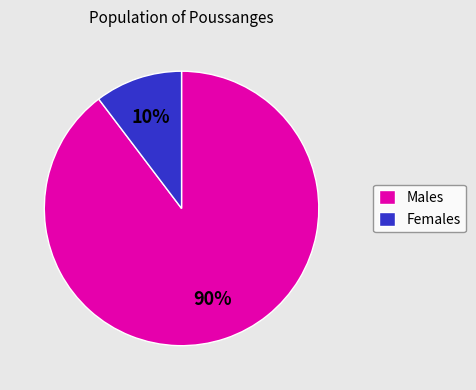

Rank the categories by value from highest to lowest.

Males, Females